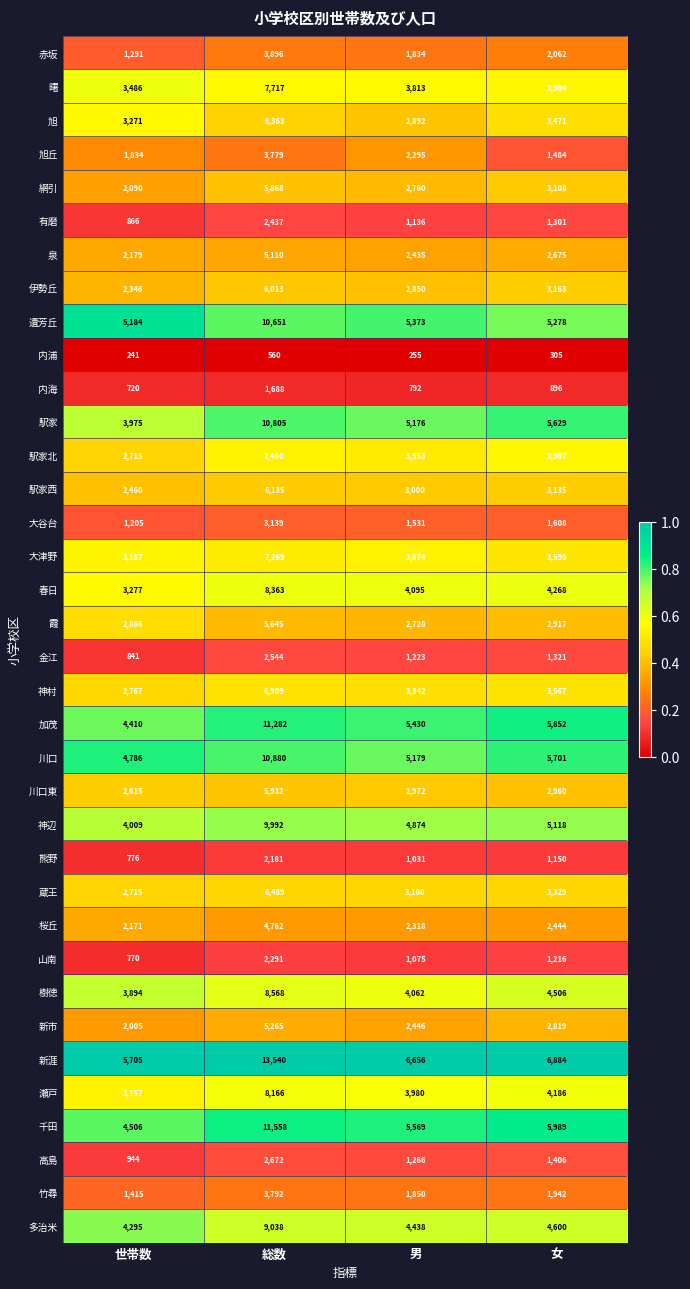

What is the sum of all 熊野 values?

5138